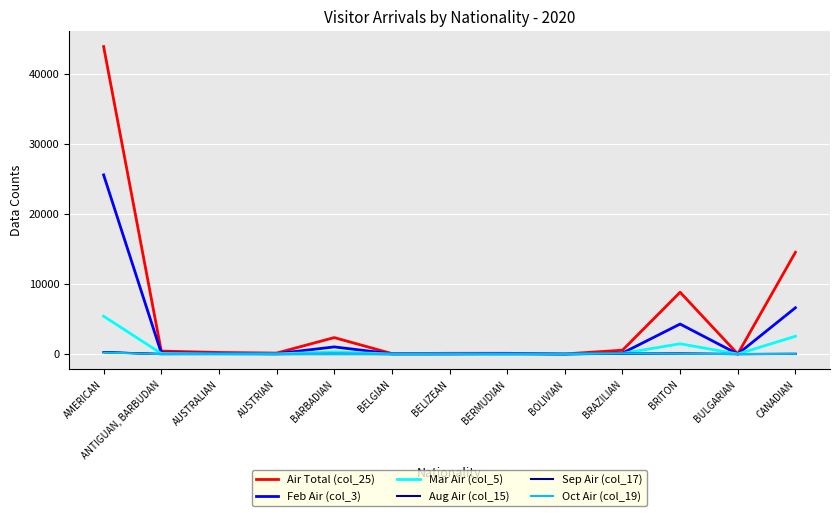

Does the chart display data point markers on the line(s)?

No